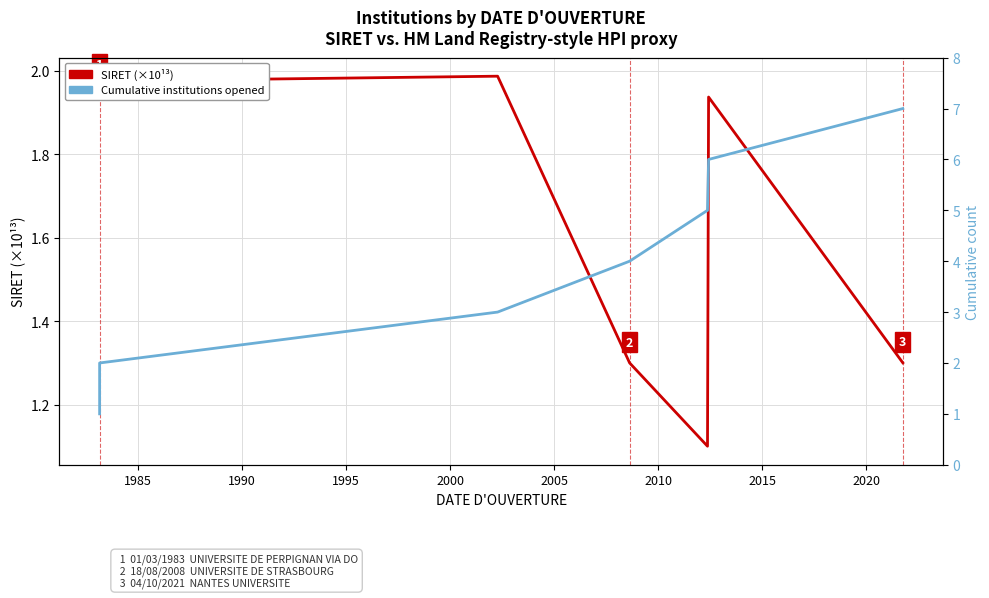

Which series ends up on top after the final intersection of SIRET (×10¹³) and Cumulative institutions opened?

Cumulative institutions opened